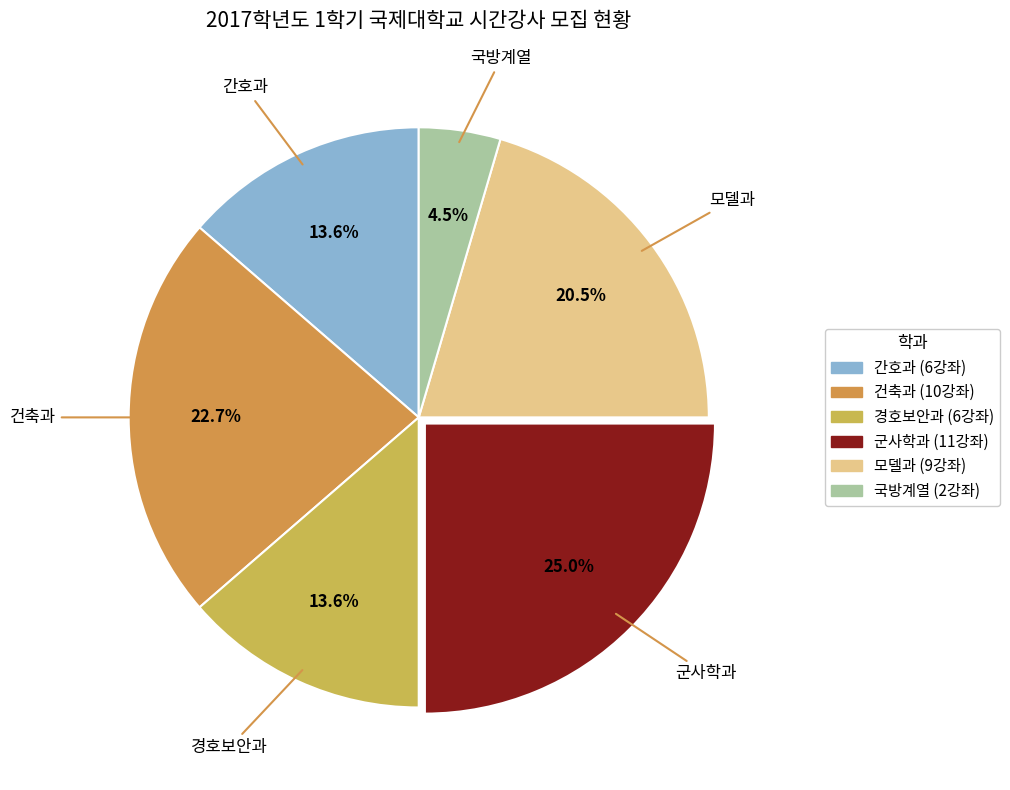

What percentage is the 건축과 slice, to the nearest percent?

23%